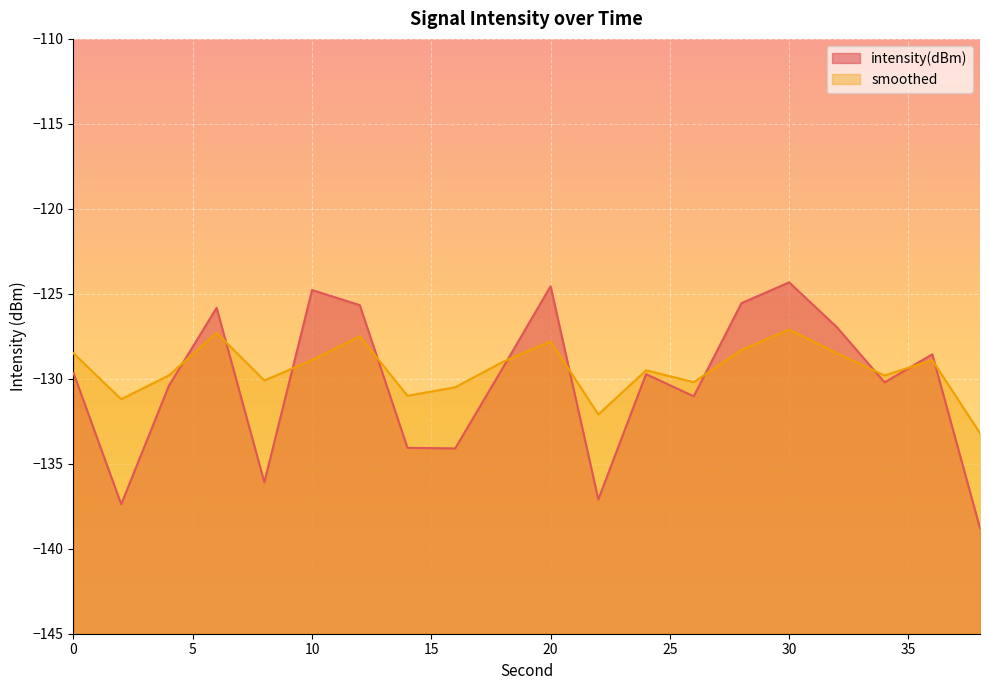

Rank the series by their average value, from lowest to highest.

intensity(dBm), smoothed